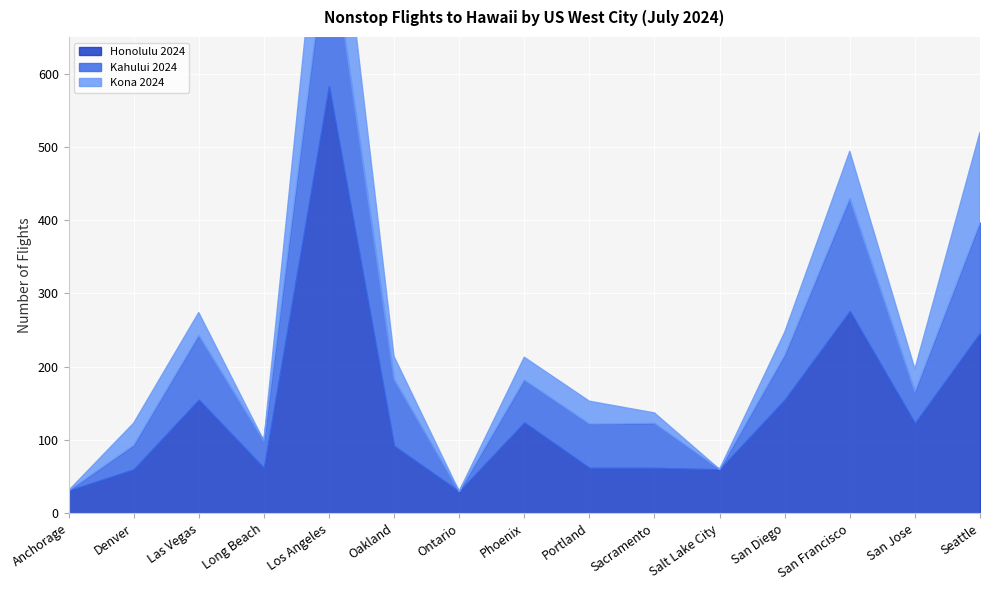

Which label corresponds to the smallest value in the chart?

Anchorage